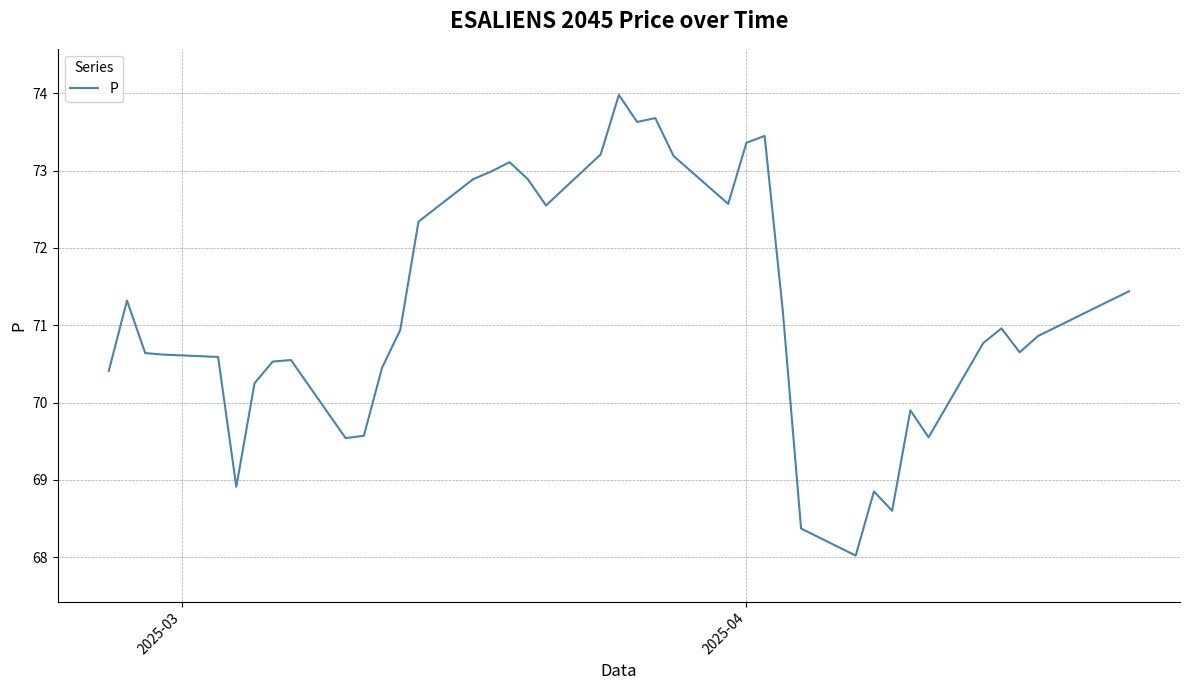

What is the greatest value displayed?

74.0